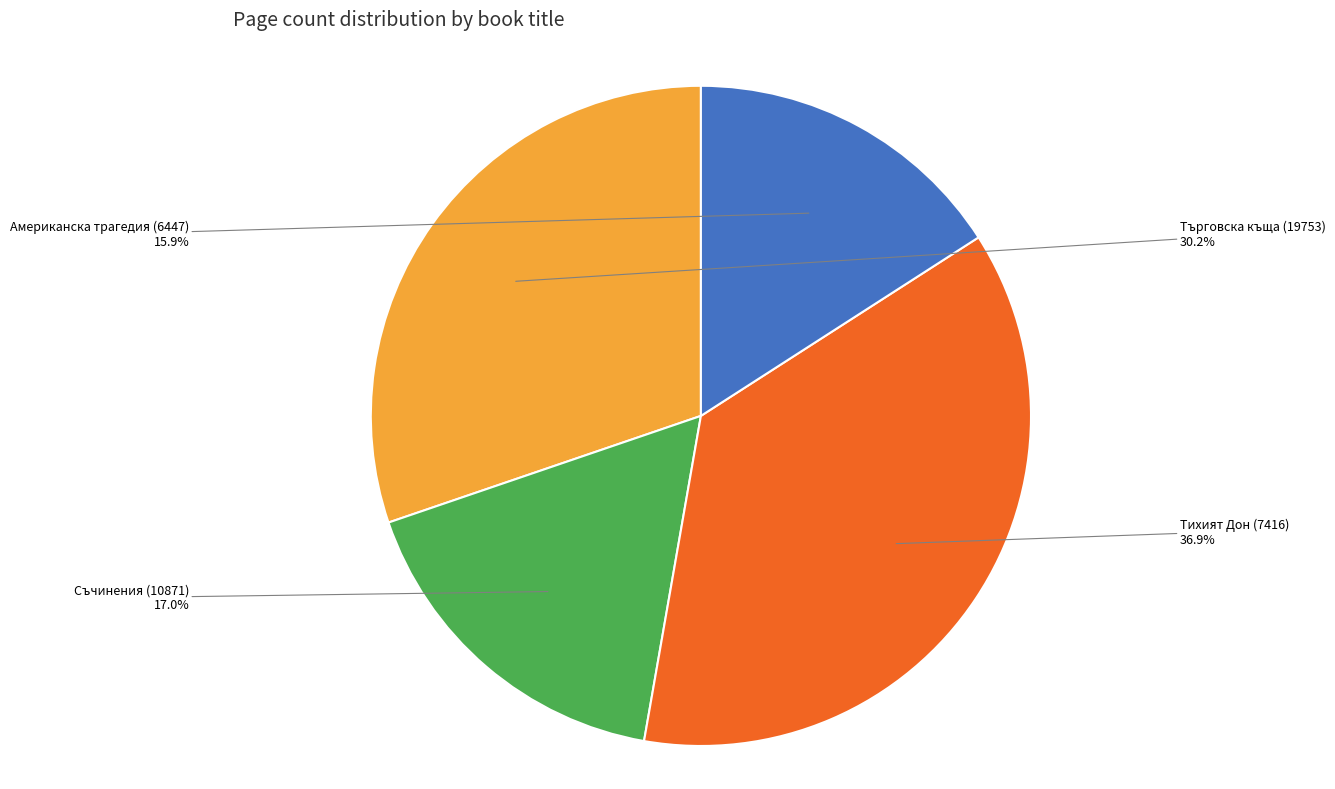

How many slices are in this pie chart?

4